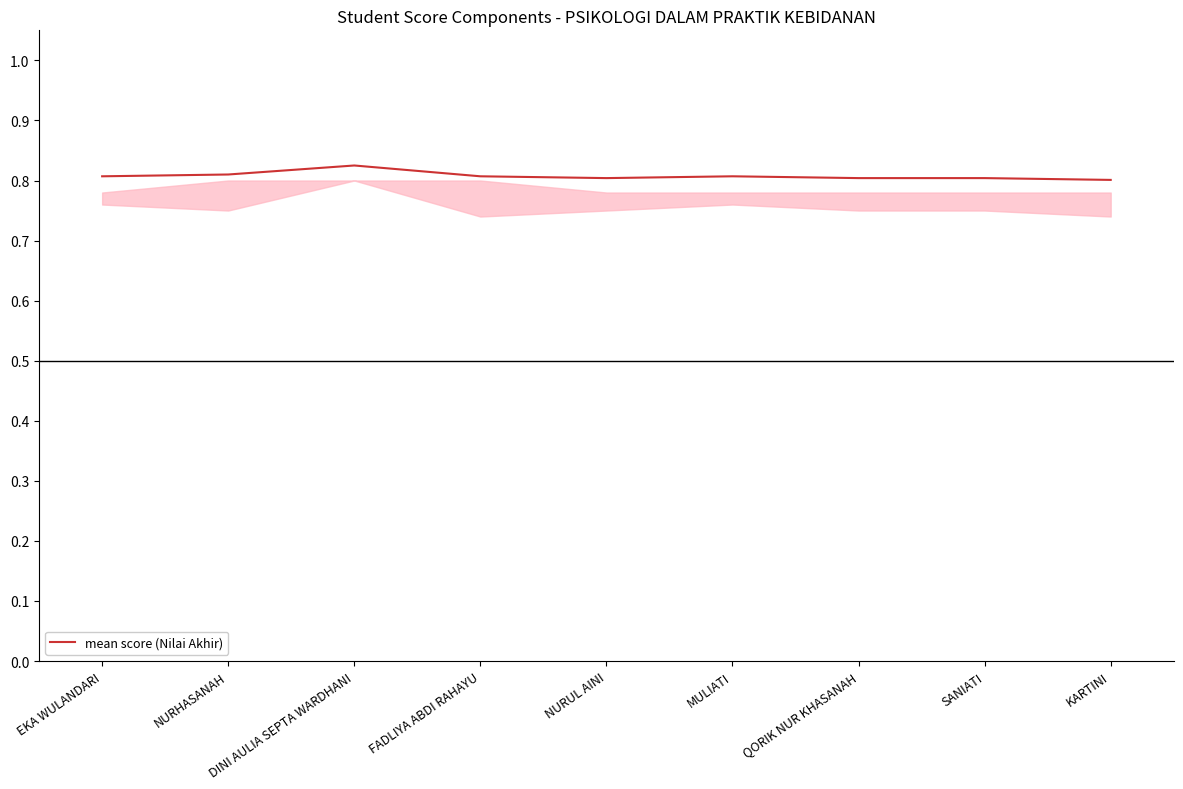

True or false: the data has more than 0 interior local peaks.

True